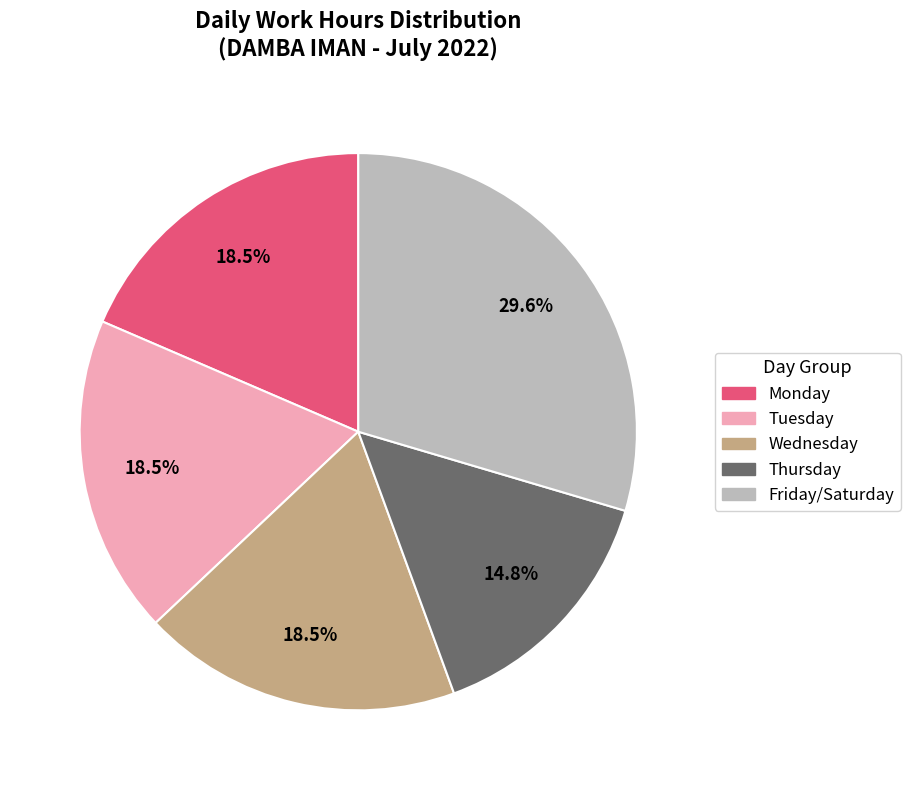

Is there a majority slice in this chart?

No